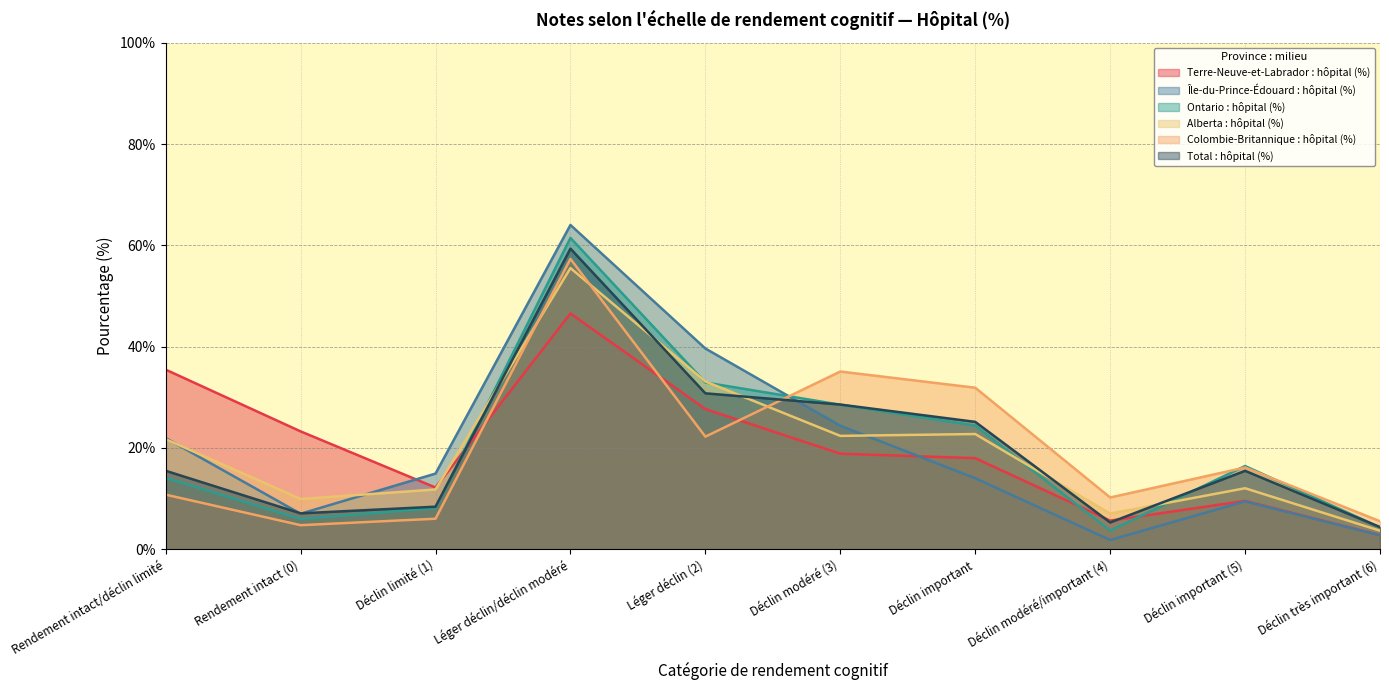

Between which two adjacent categories do Alberta : hôpital (%) and Total : hôpital (%) first intersect?

Déclin limité (1) and Léger déclin/déclin modéré